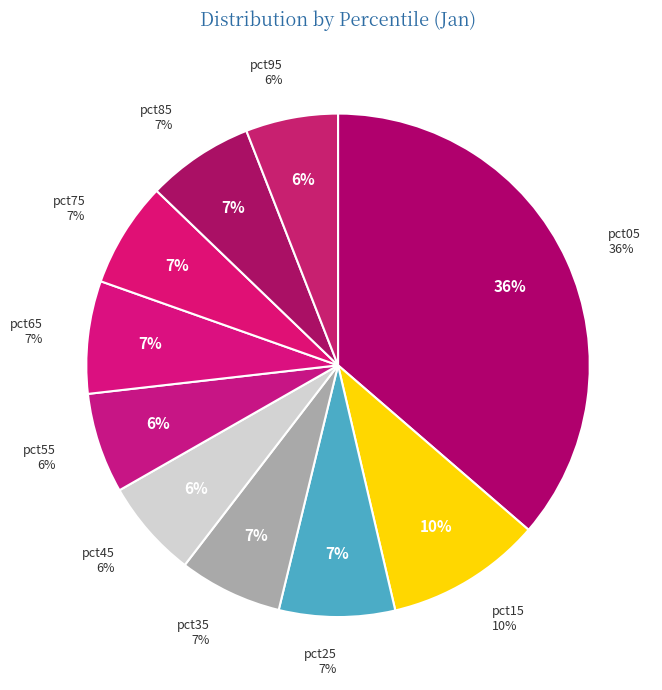

How many slices are in this pie chart?

10